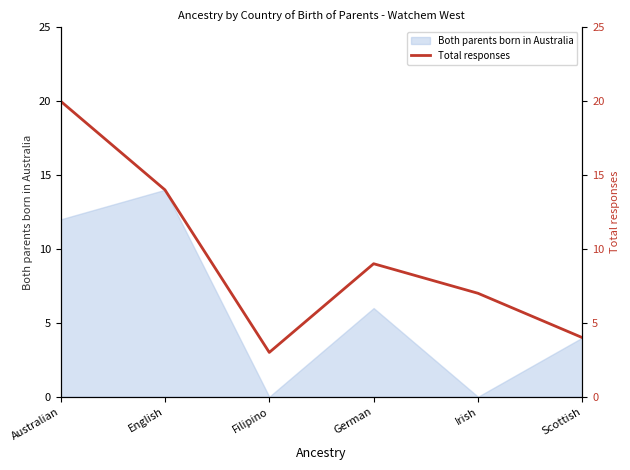

At which label is Both parents born in Australia closest to 7?

German